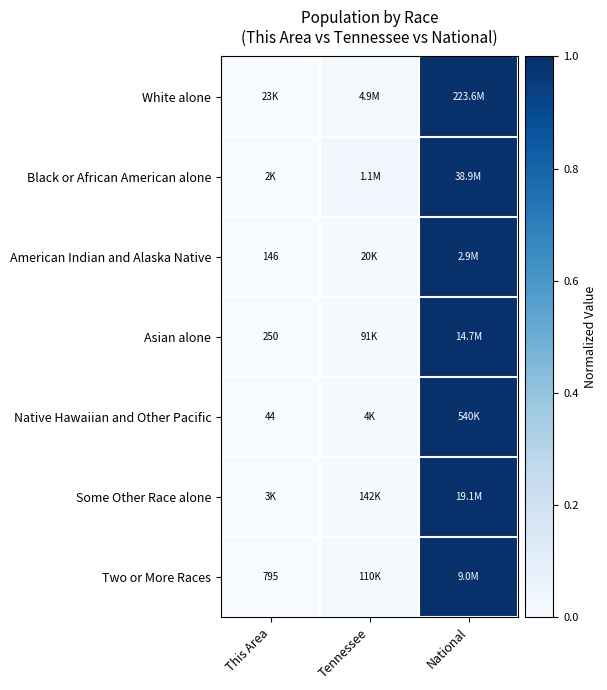

What is the difference between the maximum and minimum values in the White alone series?

1.0